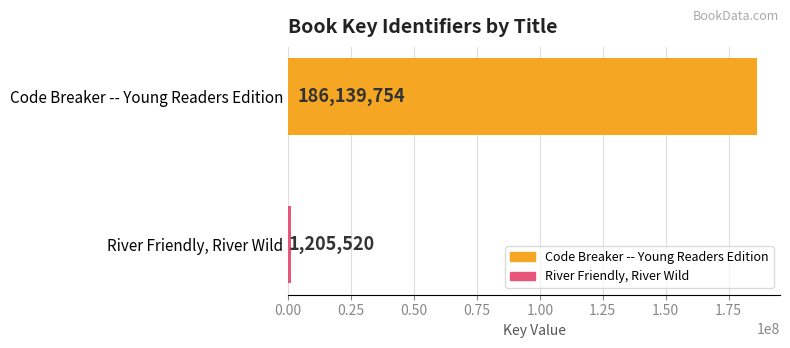

The chart shows a value of 805221 at Hardcover (River). True or false?

False